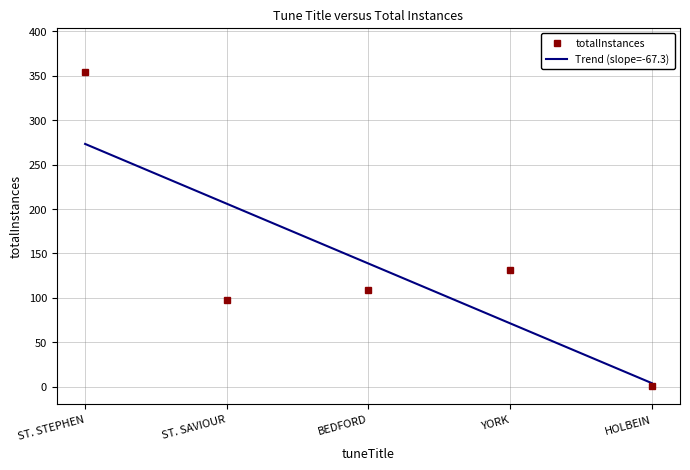

What is the approximate value of totalInstances at ST. STEPHEN?

354.0